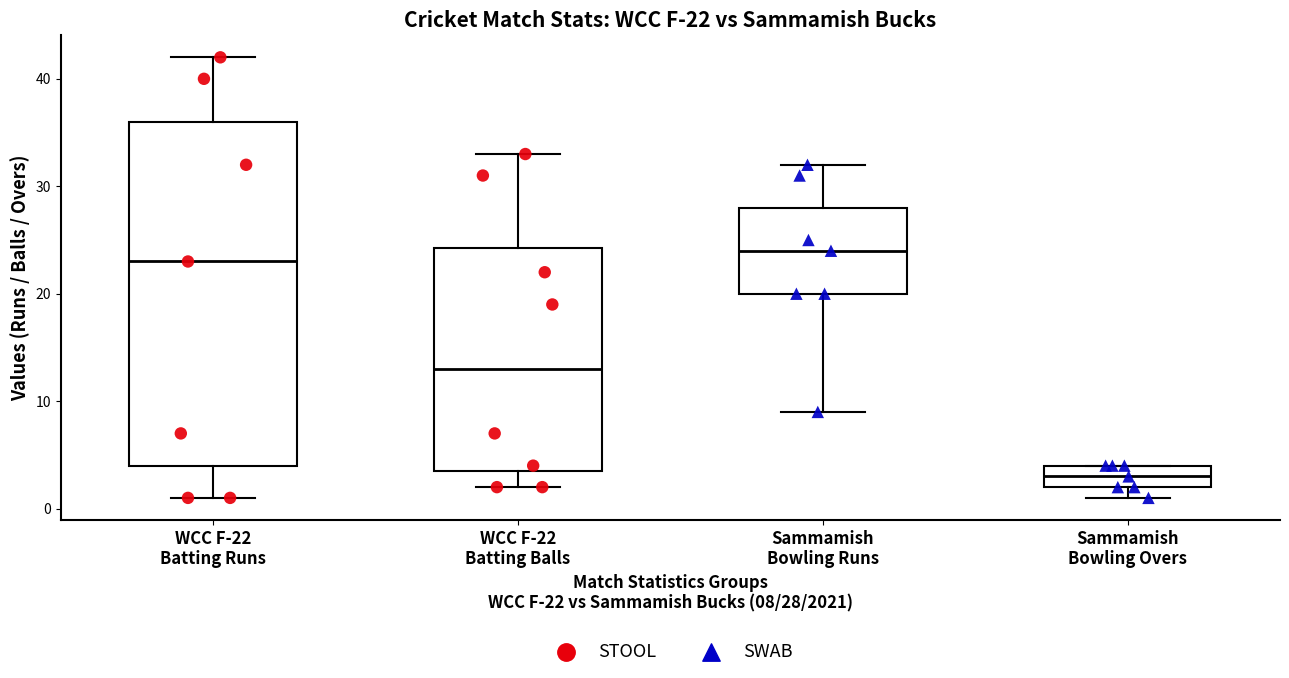

Comparing the boxes themselves (not the whiskers), which one is the tallest?

WCC F-22 Batting Runs